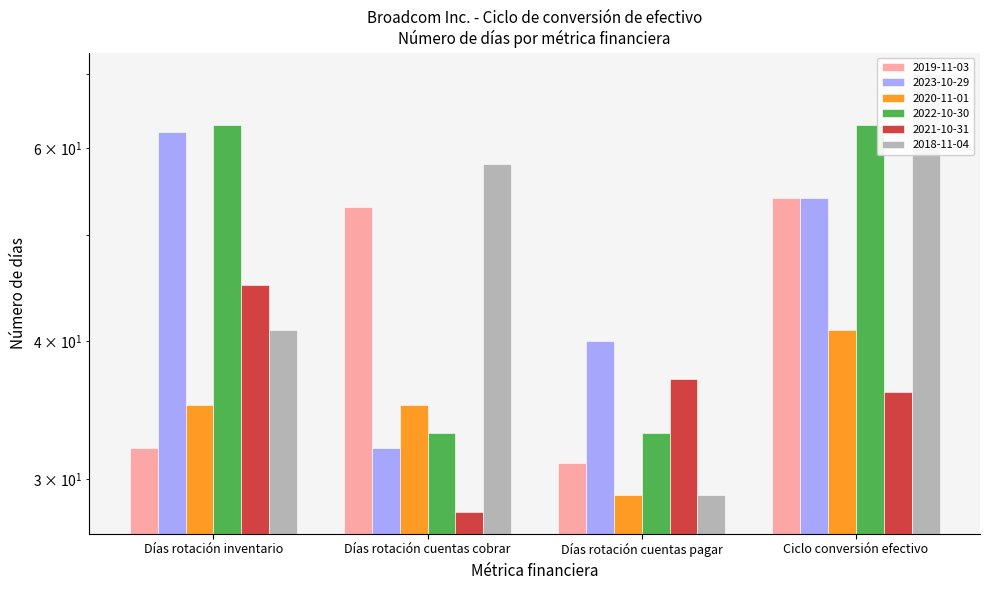

What is the maximum value for 2021-10-31?

45